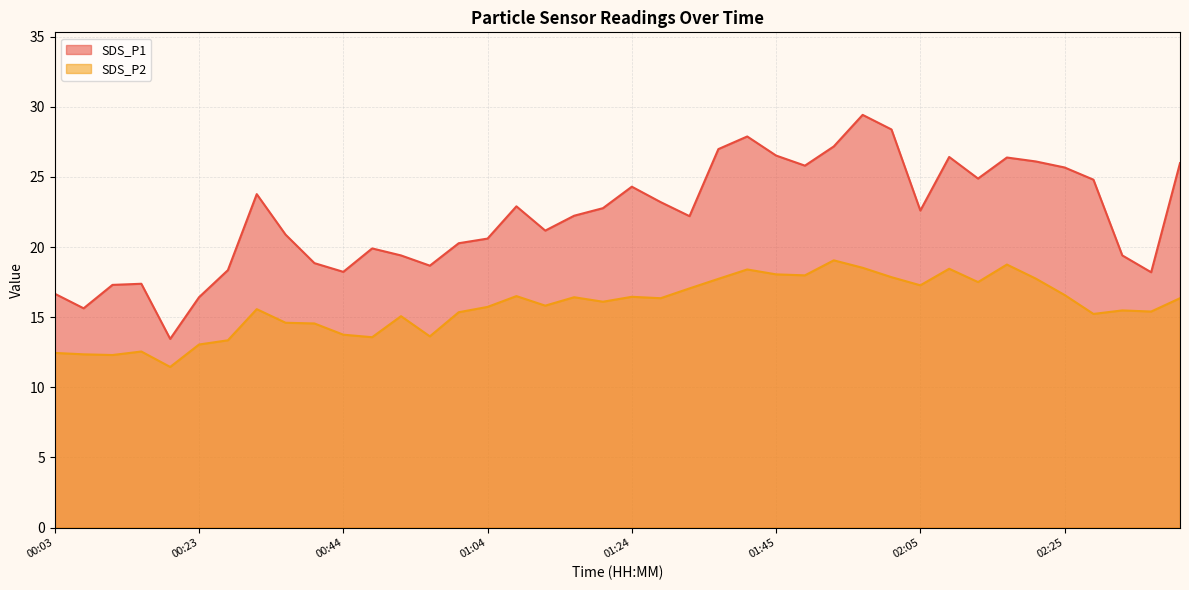

At which category is the sum across all series the highest?

01:57